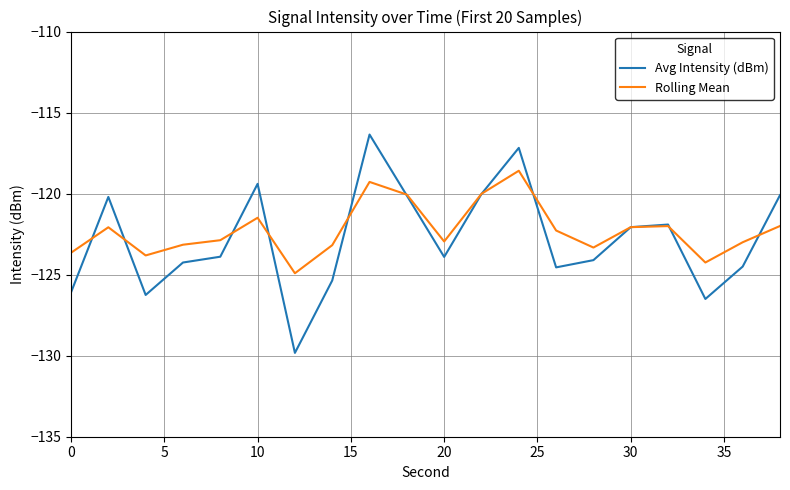

What is the highest value of the Avg Intensity (dBm) series?

-116.4